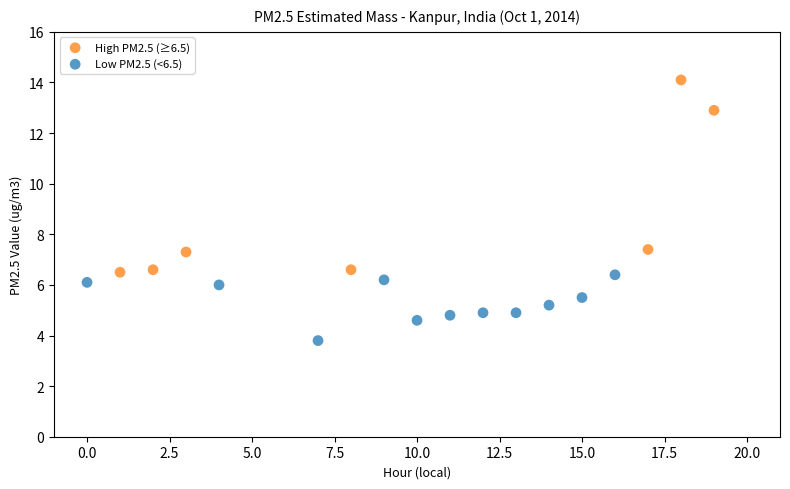

Which series reaches the maximum Y coordinate?

High PM2.5 (≥6.5)